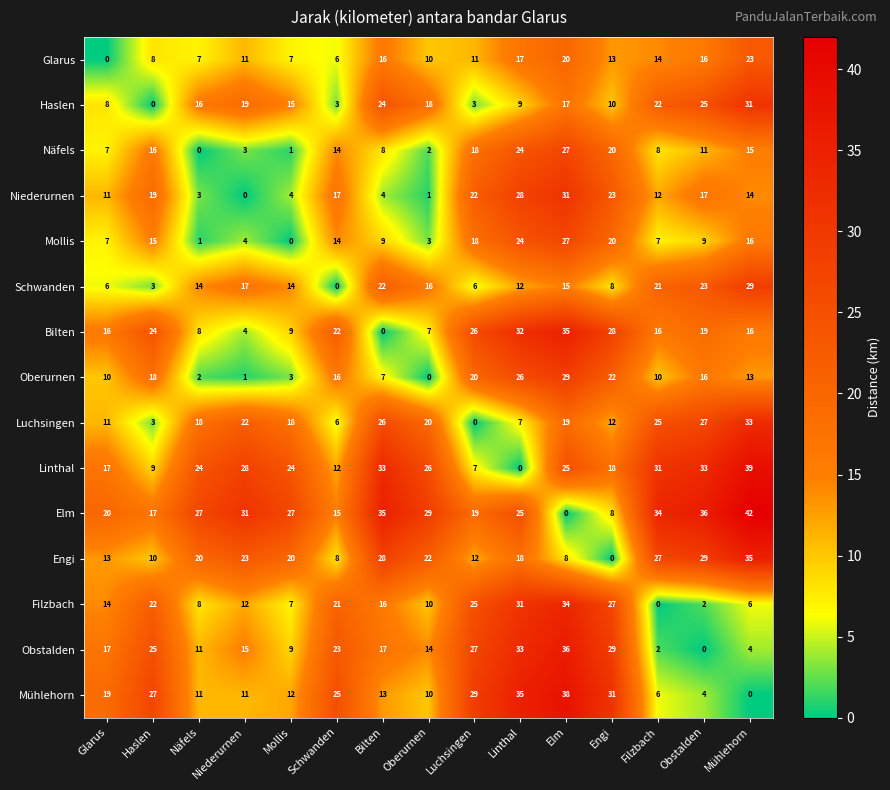

Rank the categories by Filzbach value from highest to lowest.

Elm, Linthal, Engi, Luchsingen, Haslen, Schwanden, Bilten, Glarus, Niederurnen, Oberurnen, Näfels, Mollis, Mühlehorn, Obstalden, Filzbach